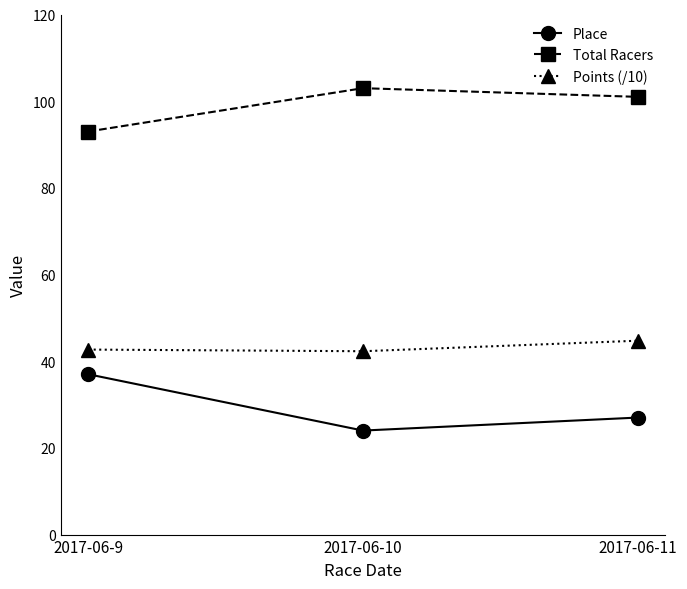

Which category has the lowest value in the Total Racers series?

2017-06-9